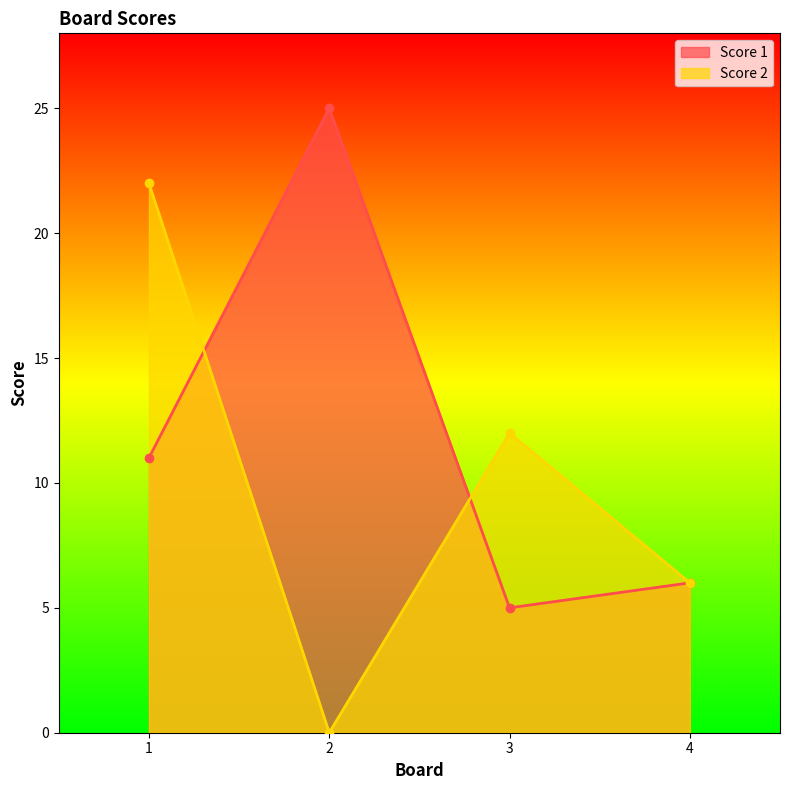

True or false: Score 1 and Score 2 intersect in this chart.

True